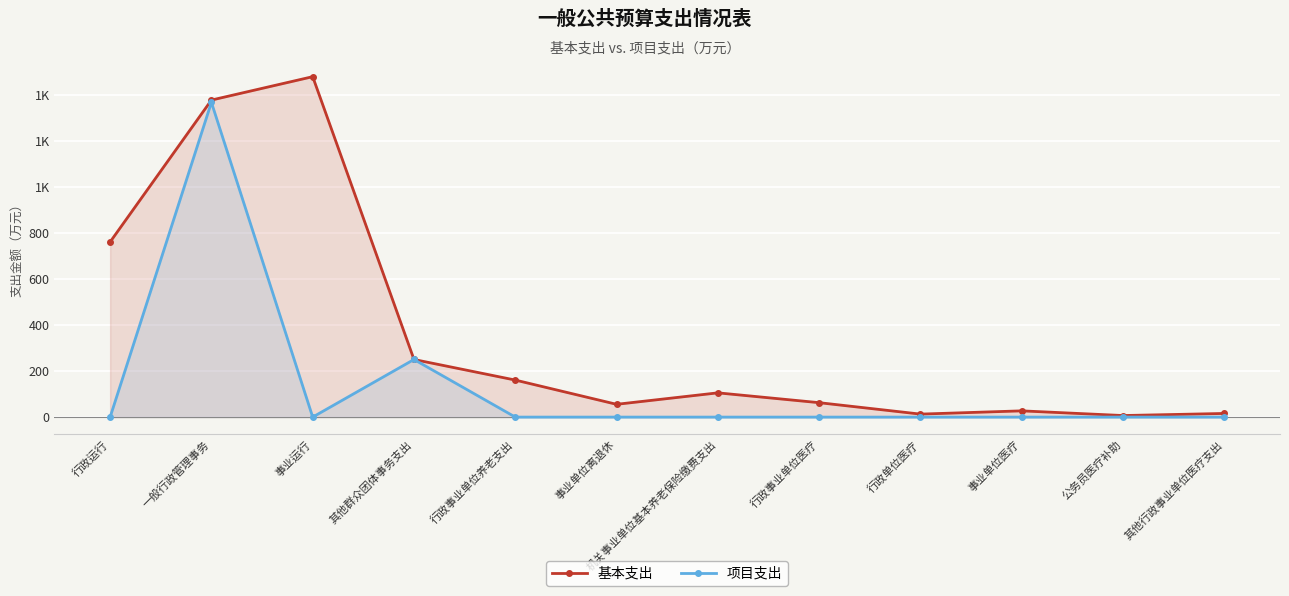

Is it true that 项目支出 equals -569.4 at 行政事业单位医疗?

False